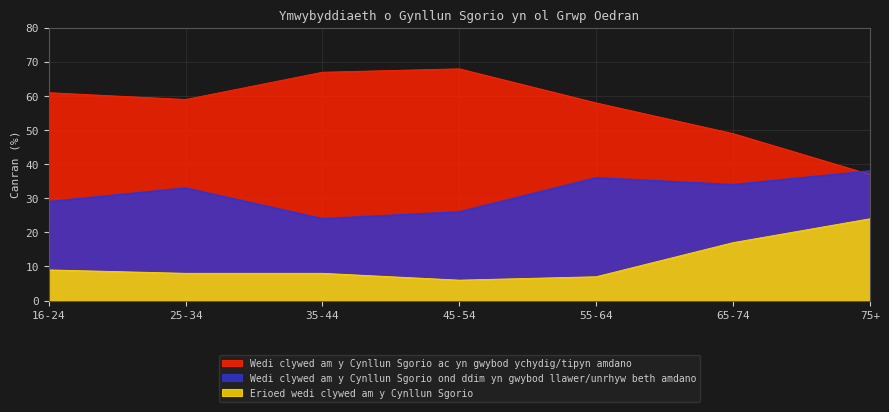

List the series in order of their peak value, lowest first.

Erioed wedi clywed am y Cynllun Sgorio, Wedi clywed am y Cynllun Sgorio ond ddim yn gwybod llawer/unrhyw beth amdano, Wedi clywed am y Cynllun Sgorio ac yn gwybod ychydig/tipyn amdano